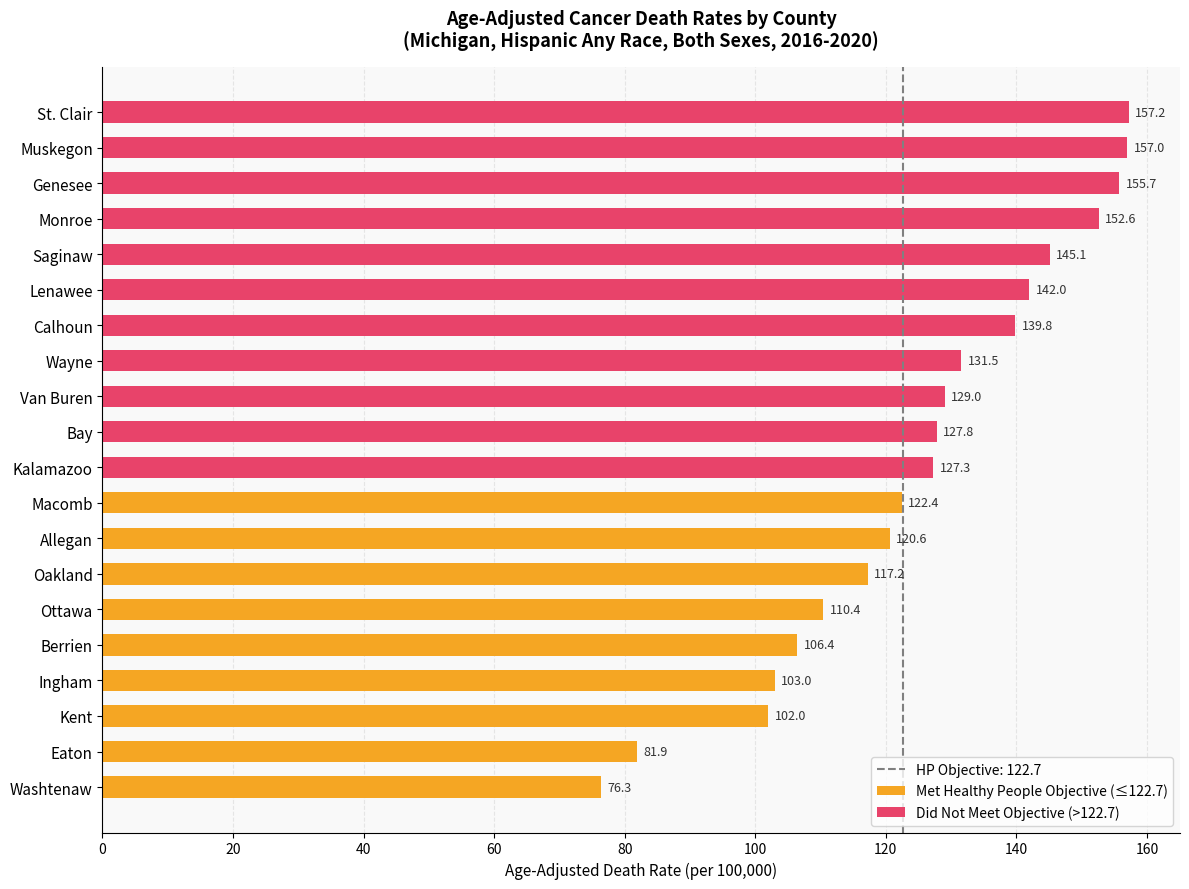

What is the sum of all values?

2505.2